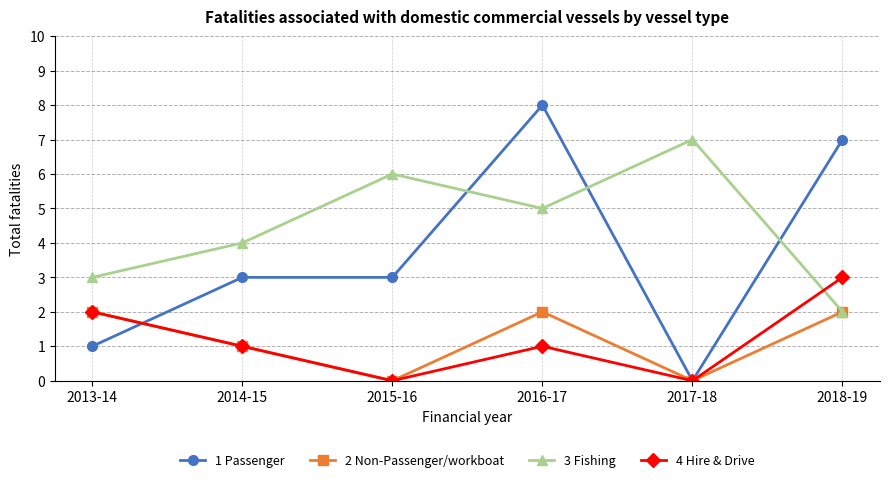

Does the chart have visible grid lines?

Yes